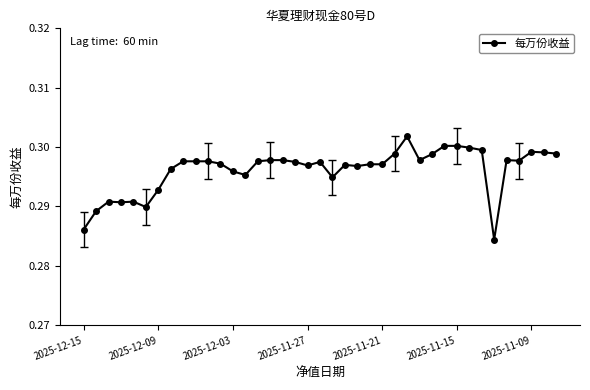

True or false: there are more than 1 points higher than both neighbors.

True